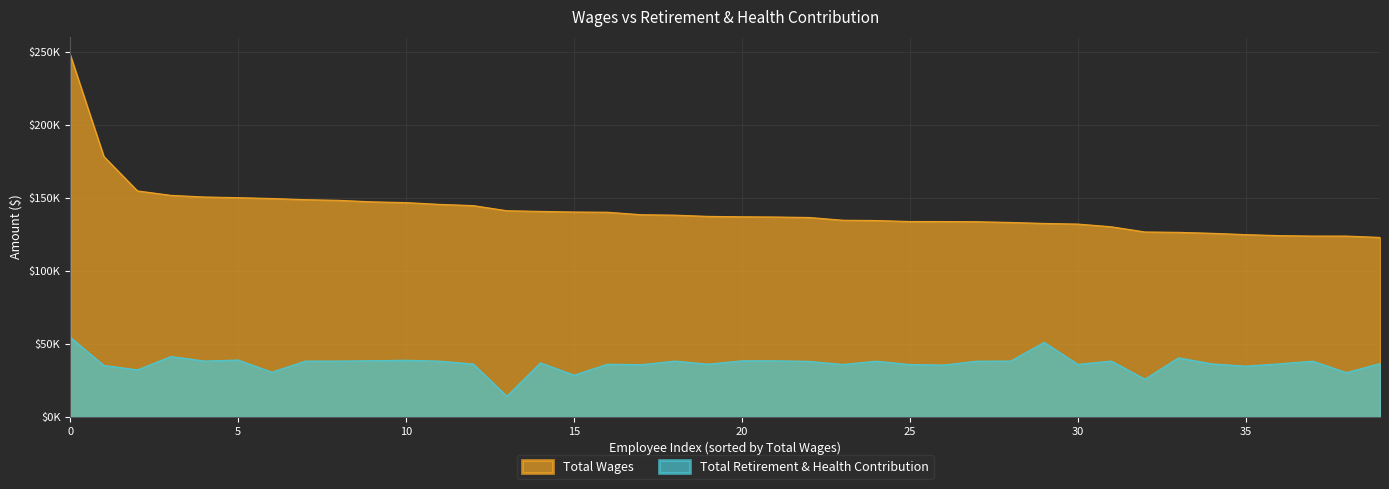

True or false: Total Wages and Total Retirement & Health Contribution cross at least once.

False